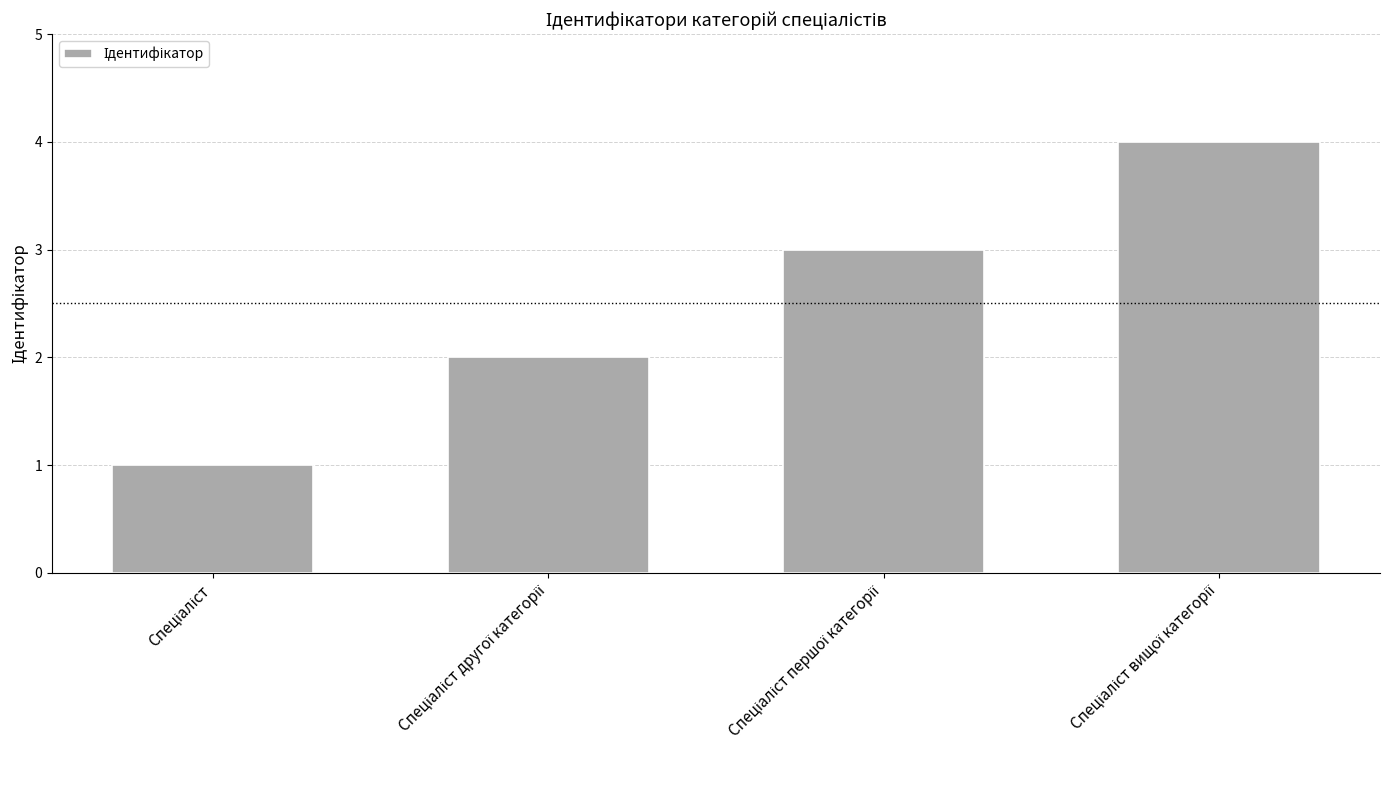

What is the sum of all values?

10